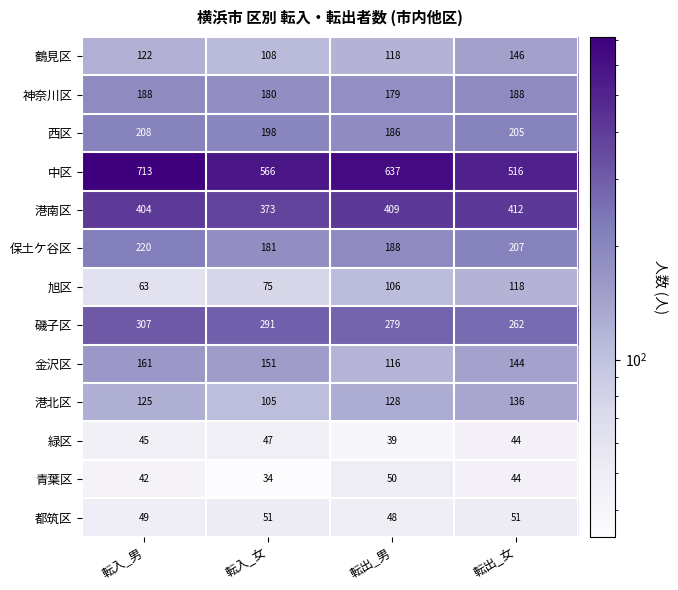

At which category does the chart reach its peak across all series?

転入_男